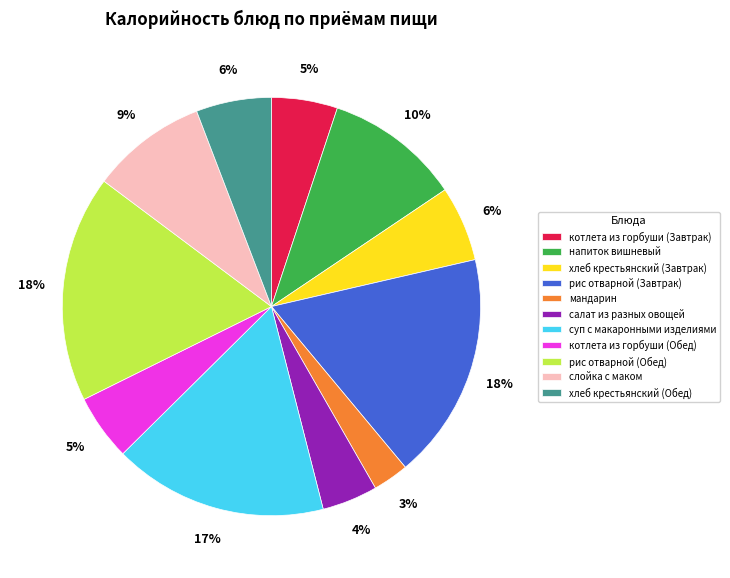

What is the ratio of the value at слойка с маком to the value at хлеб крестьянский (Завтрак)?

1.5